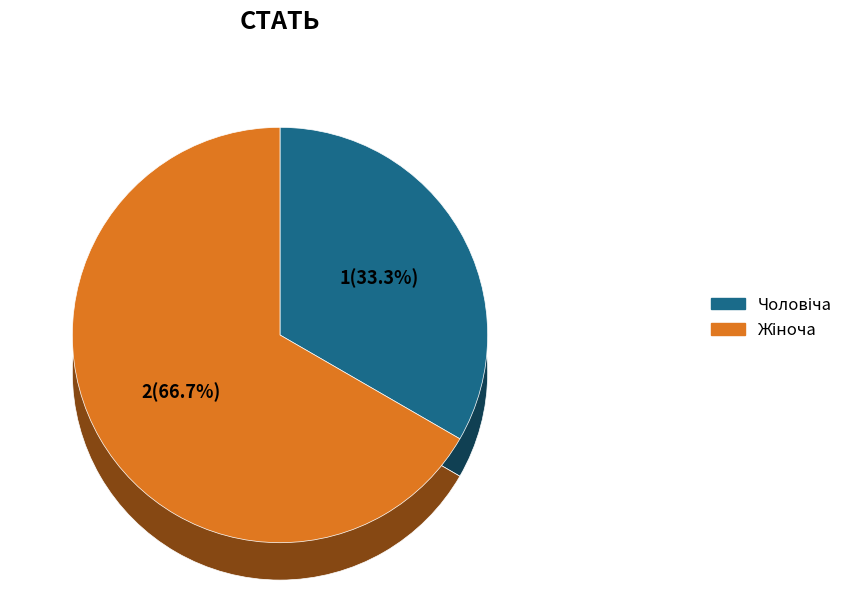

Does any single category account for the majority?

Yes